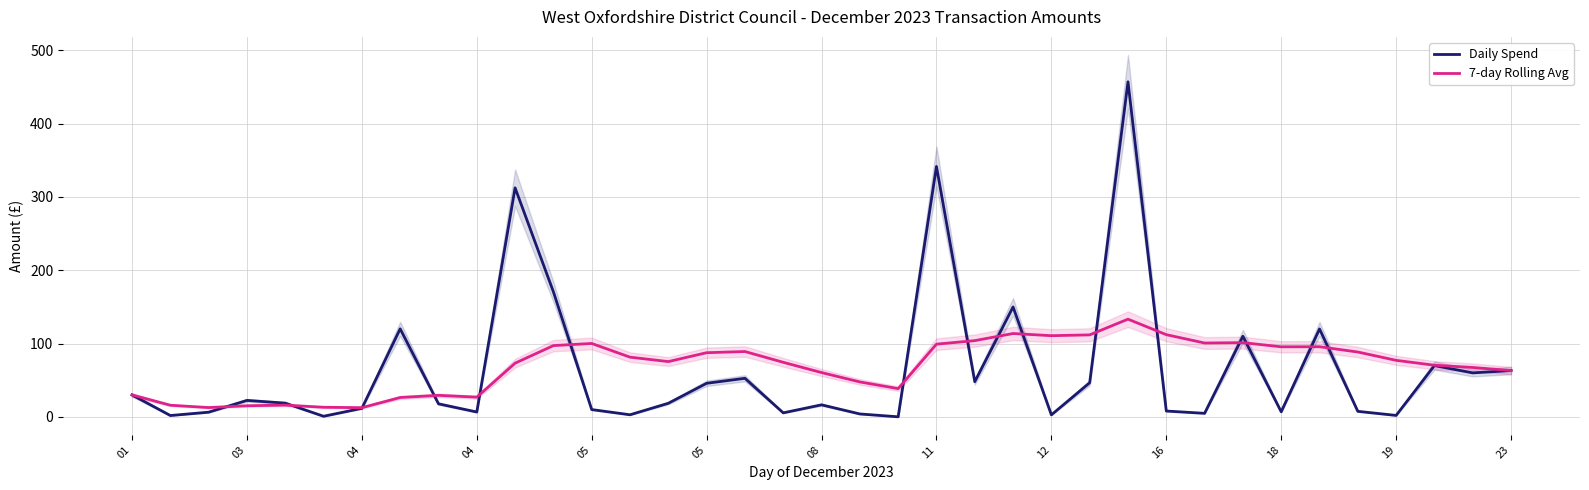

How many data points does each series have?

37